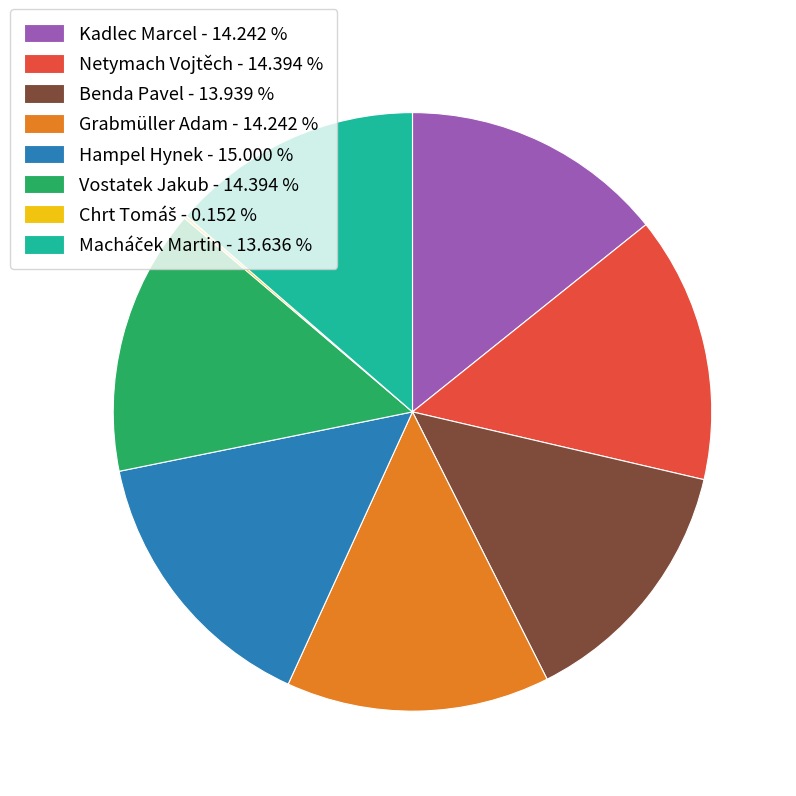

Is Hampel Hynek - 15.000 % the majority of the pie?

No